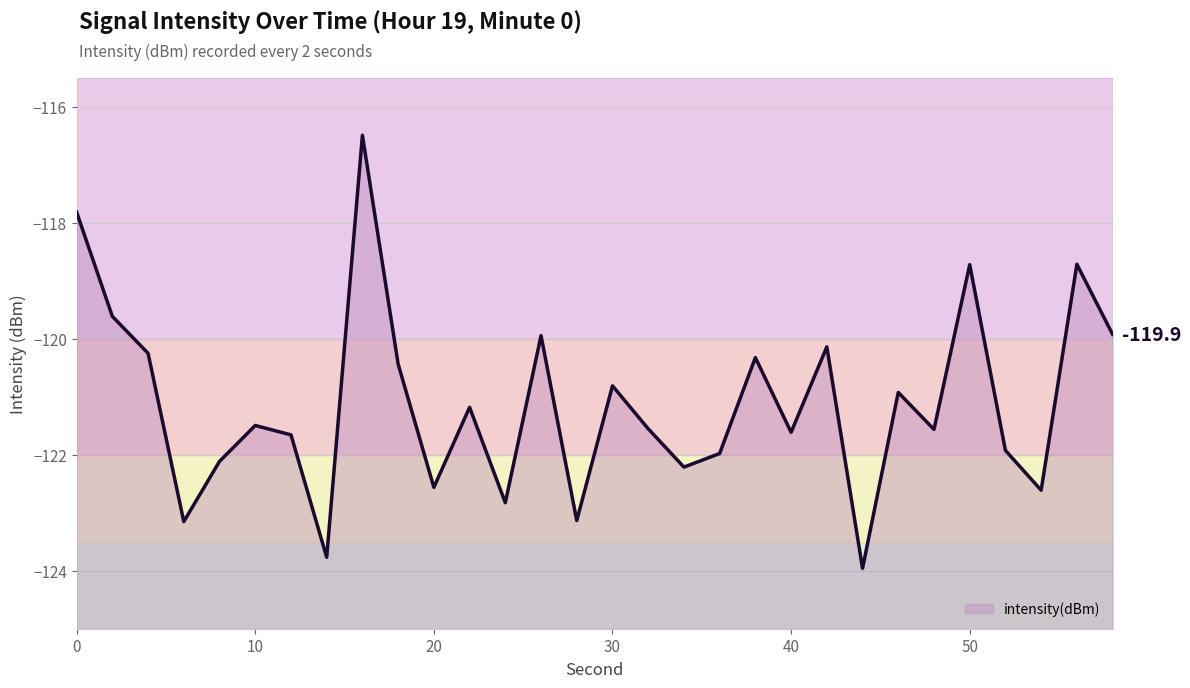

Reading left to right, transcribe all the data shown in this chart.

-117.8	-119.6	-120.2	-123.2	-122.1	-121.5	-121.7	-123.8	-116.5	-120.4	-122.6	-121.2	-122.8	-119.9	-123.1	-120.8	-121.6	-122.2	-122.0	-120.3	-121.6	-120.1	-124.0	-120.9	-121.6	-118.7	-121.9	-122.6	-118.7	-119.9